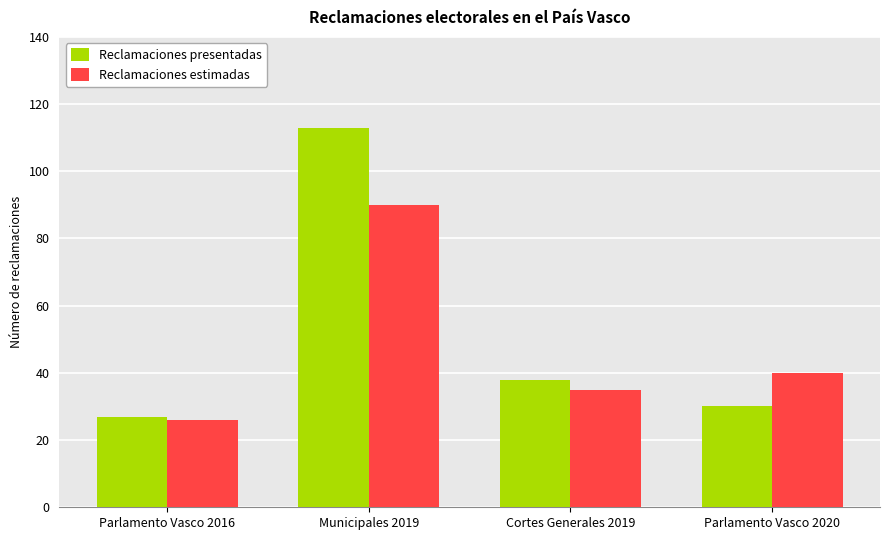

How many bars are there in each group?

2